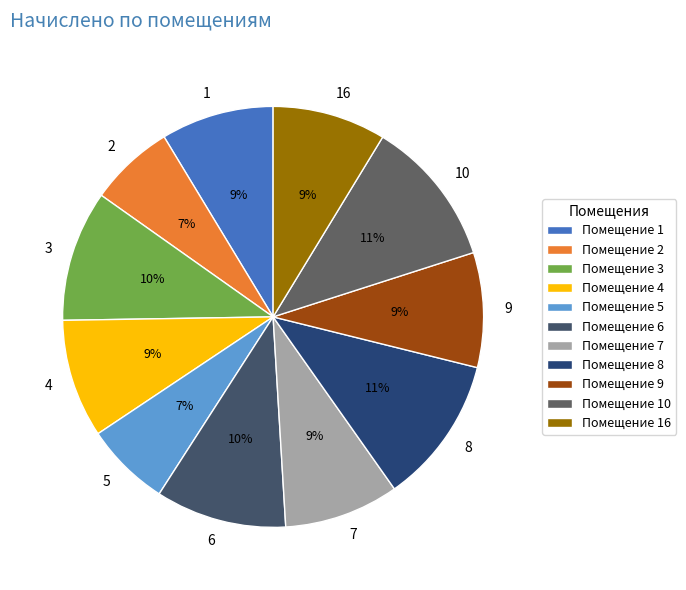

To the nearest percent, what percentage of the pie is 7?

9%